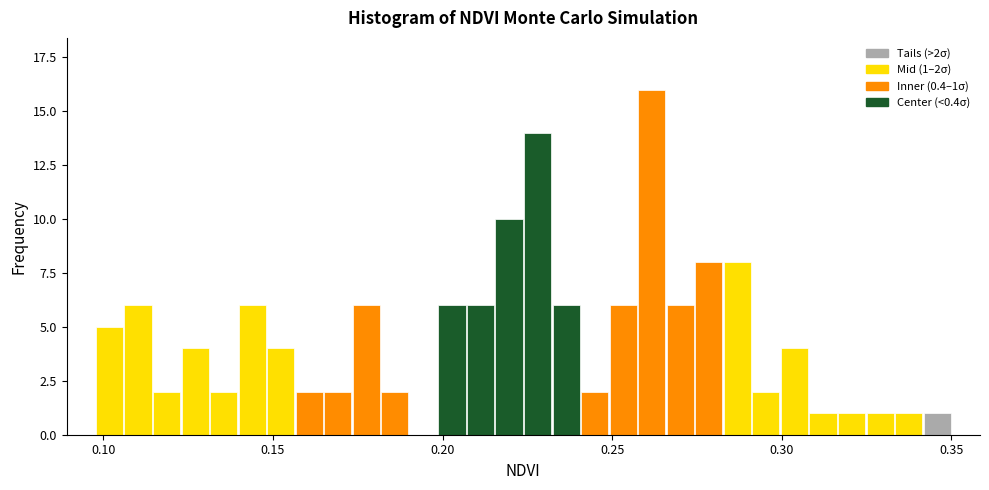

Read against the x-axis, roughly where is the centre of the tallest bar?

0.260